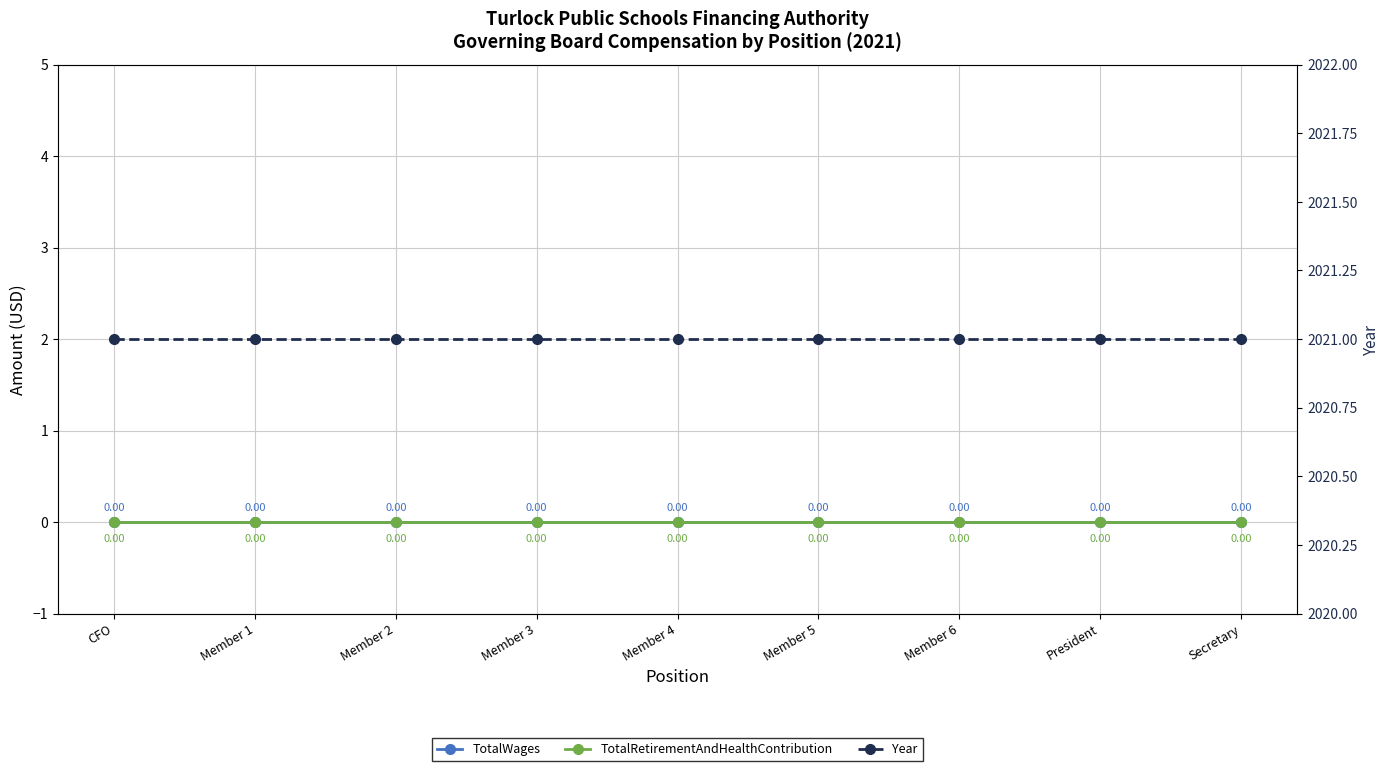

True or false: TotalWages and Year cross at least once.

False